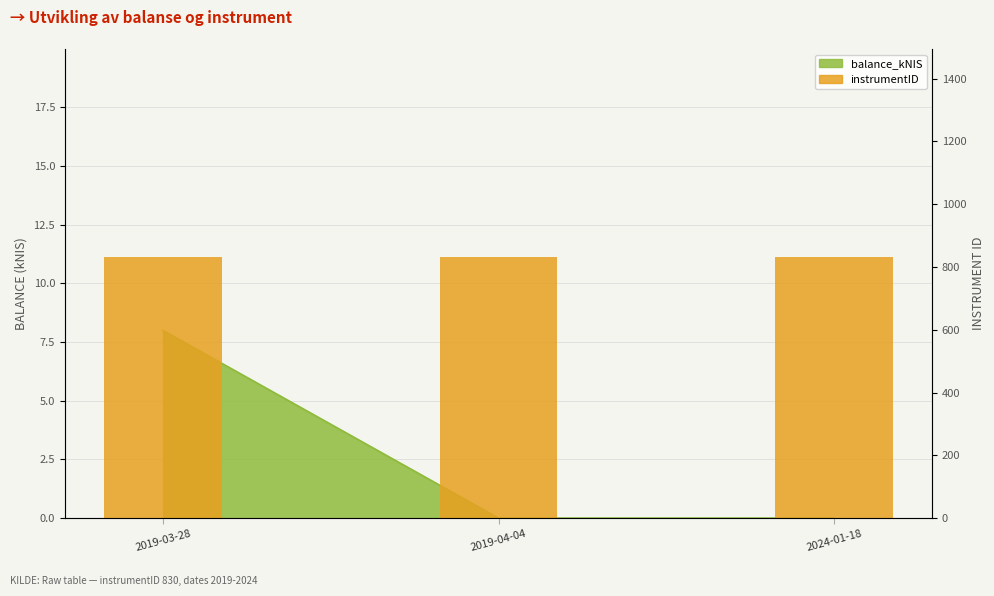

List the labels in order of value, smallest first.

2019-04-04, 2024-01-18, 2019-03-28